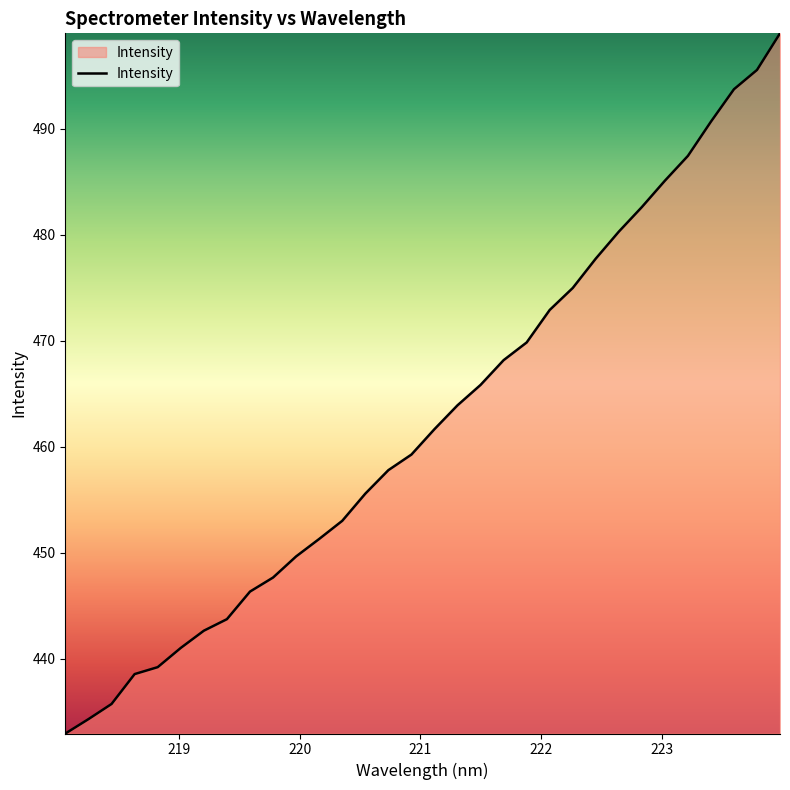

What is the smallest value displayed?

433.0